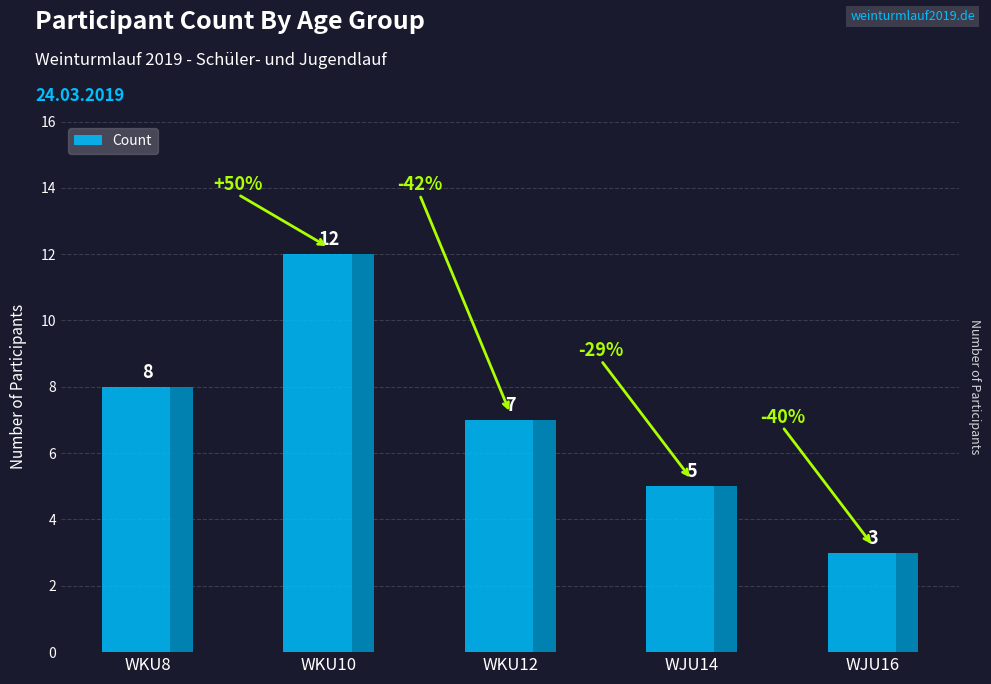

Is it true that the value at WKU8 is 5?

False